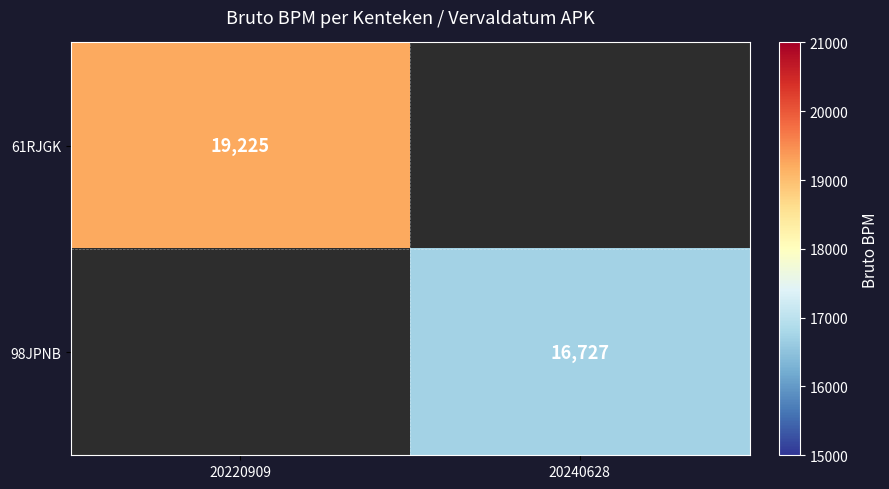

The 61RJGK series shows 9211 at 20220909. True or false?

False